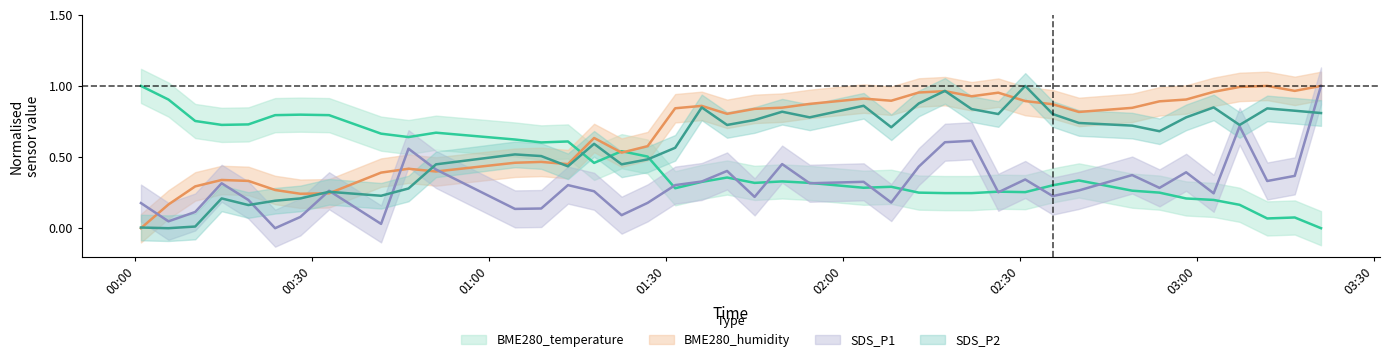

The BME280_humidity series shows 1.0 at 2022/06/03 02:17:17. True or false?

True